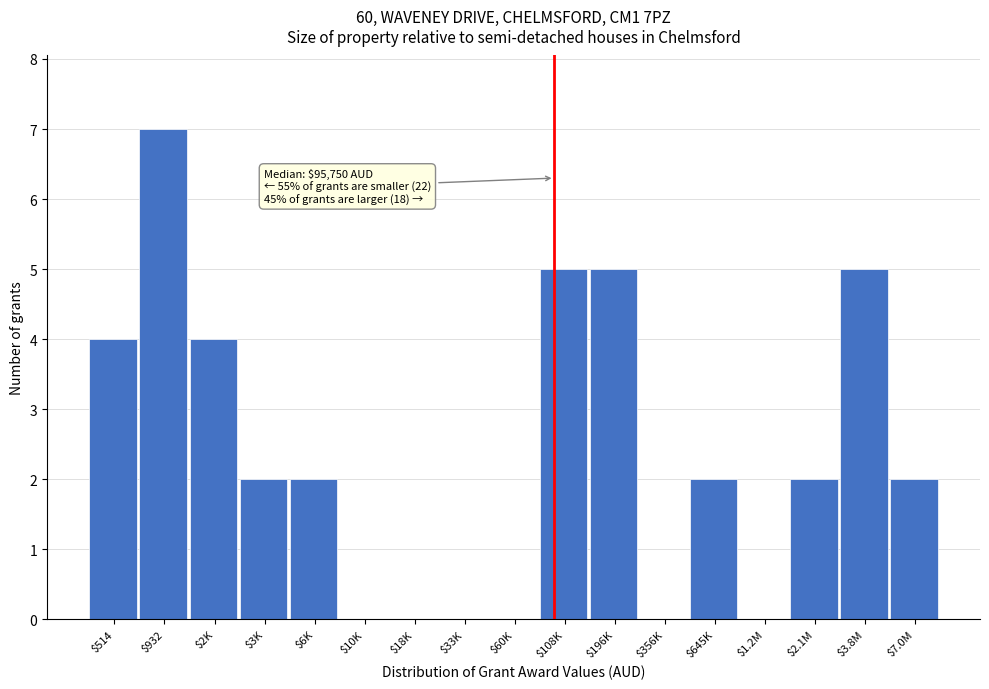

True or false: the data shows 3 at $33K.

False